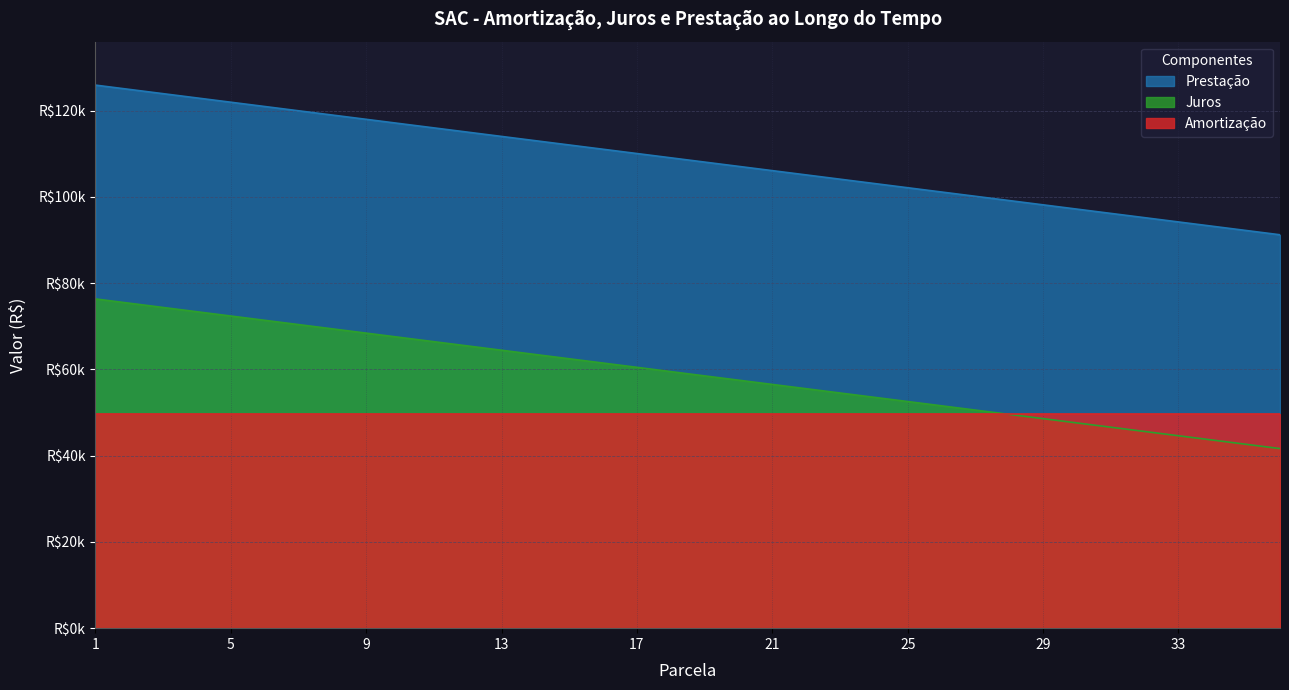

What is the sum of the Juros values at 36 and 27?

92224.1